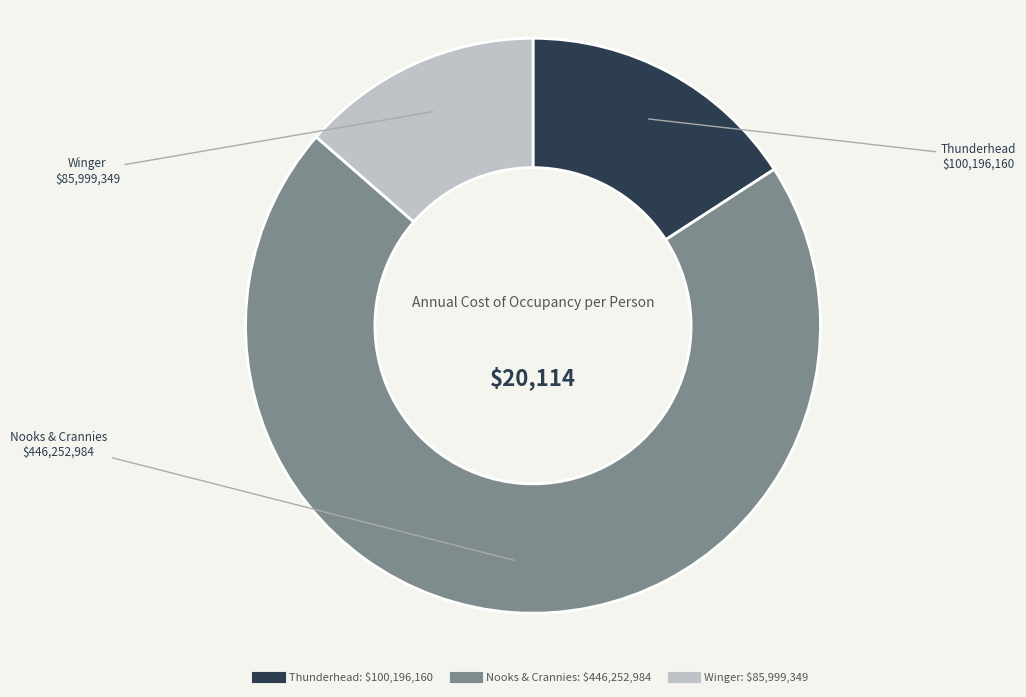

Count the number of slices in the pie.

3